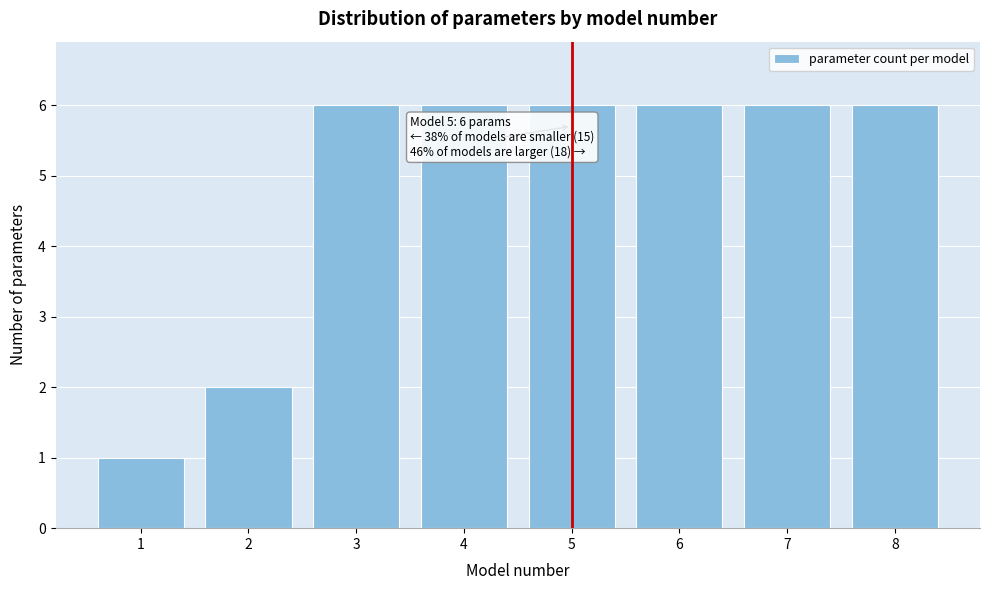

Reading right to left, list all the values displayed in this chart.

6	6	6	6	6	6	2	1